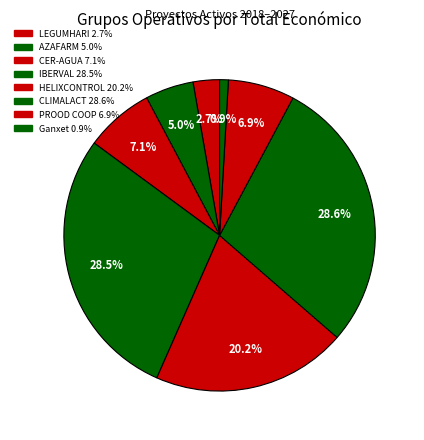

Do AZAFARM and Ganxet together represent more than half of the pie?

No